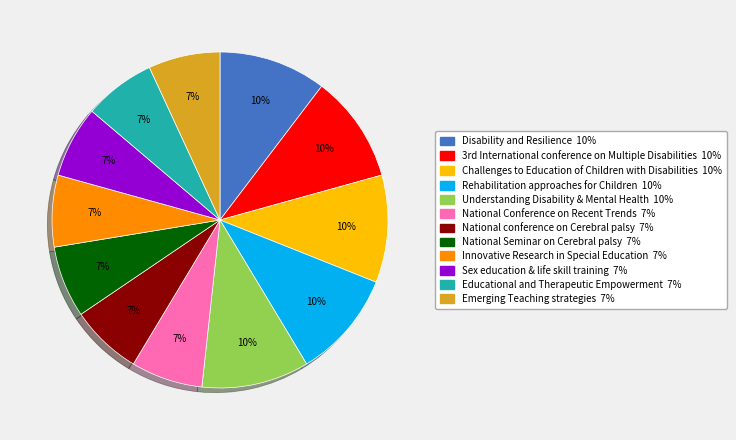

To the nearest percent, what is the average slice percentage?

8%